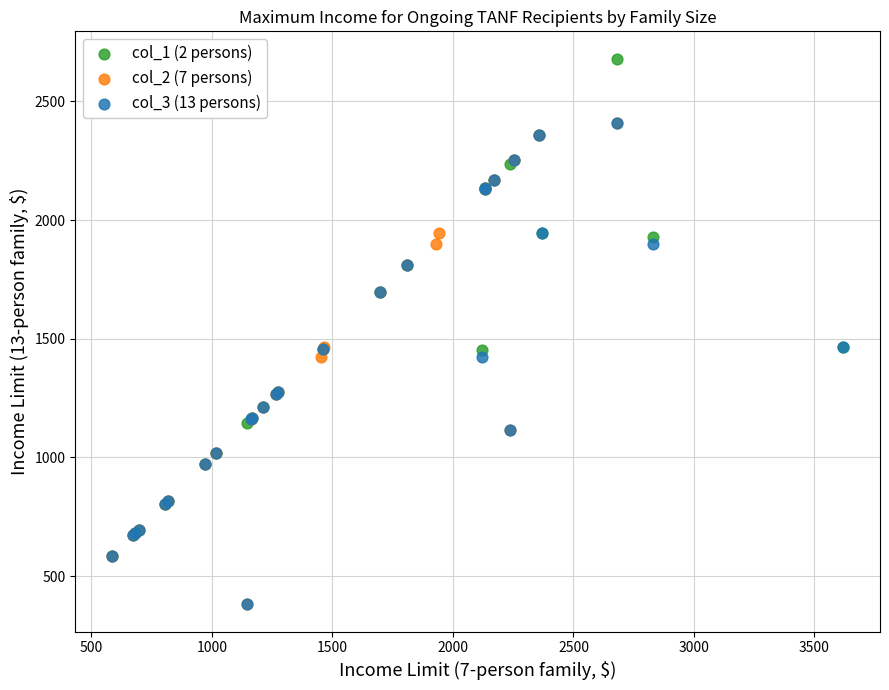

Which series has the largest Y range (max minus min)?

col_1 (2 persons)